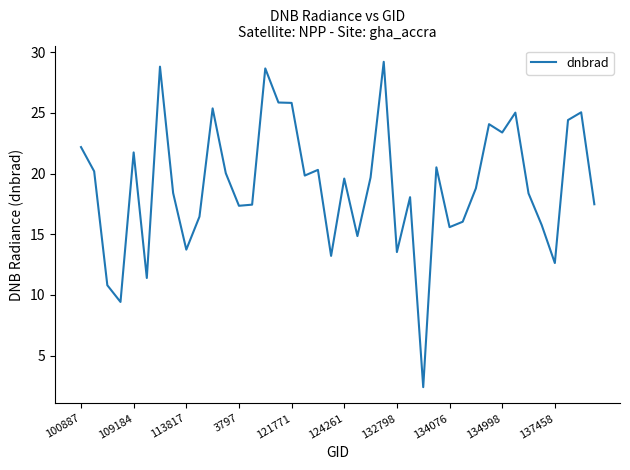

What is the minimum value shown in the chart?

2.4